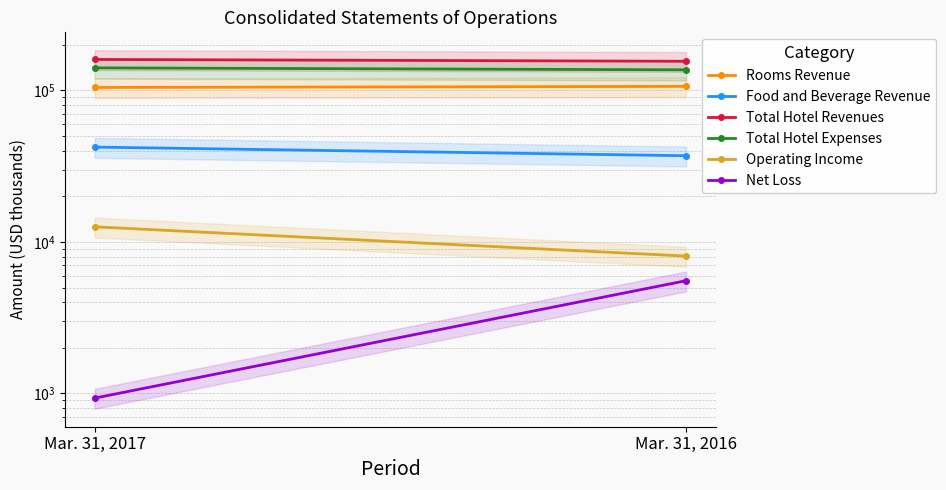

What are all the series names shown in the legend?

Rooms Revenue, Food and Beverage Revenue, Total Hotel Revenues, Total Hotel Expenses, Operating Income, Net Loss